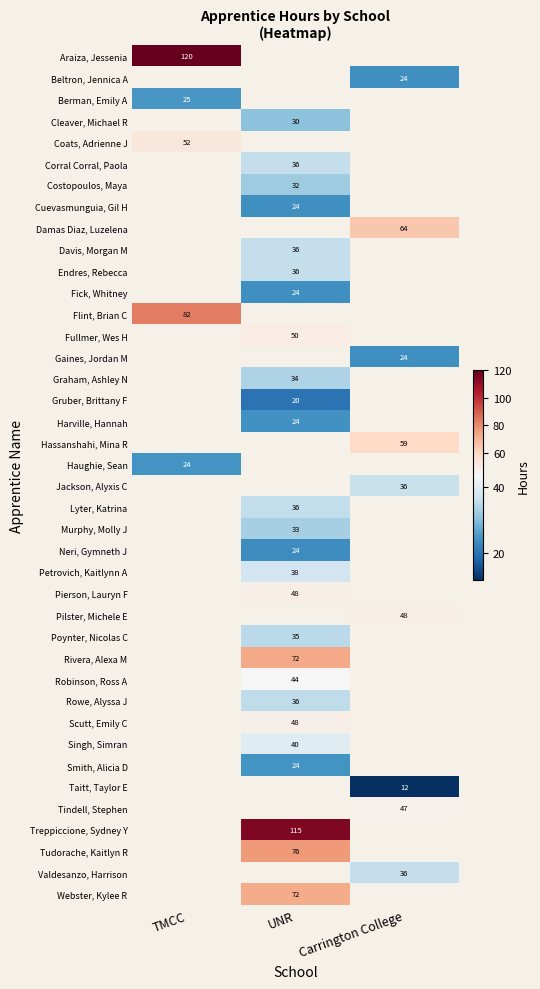

How many values in the Costopoulos, Maya series exceed 32?

1